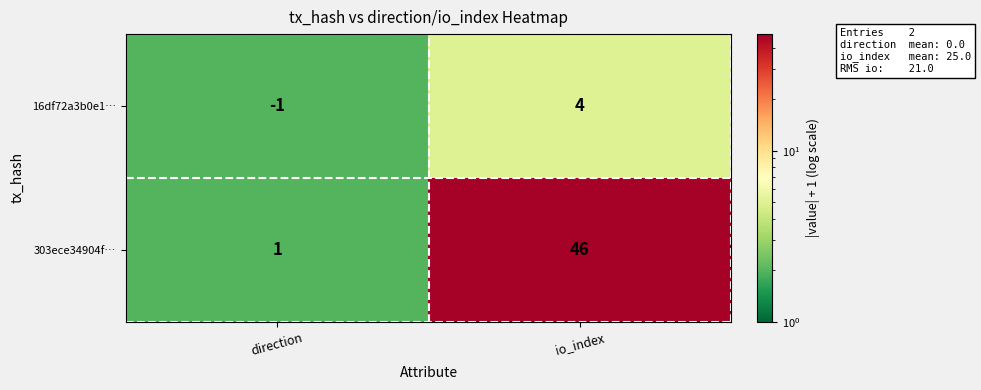

What is the difference between the 303ece34904f… values at io_index and direction?

45